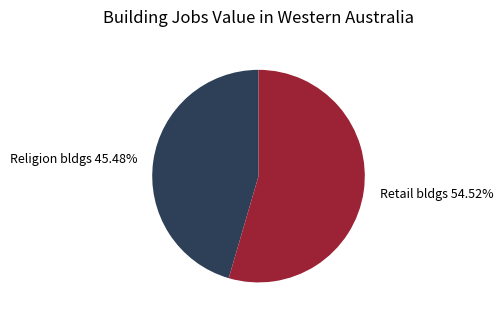

Is there any slice that represents more than half of the pie?

Yes